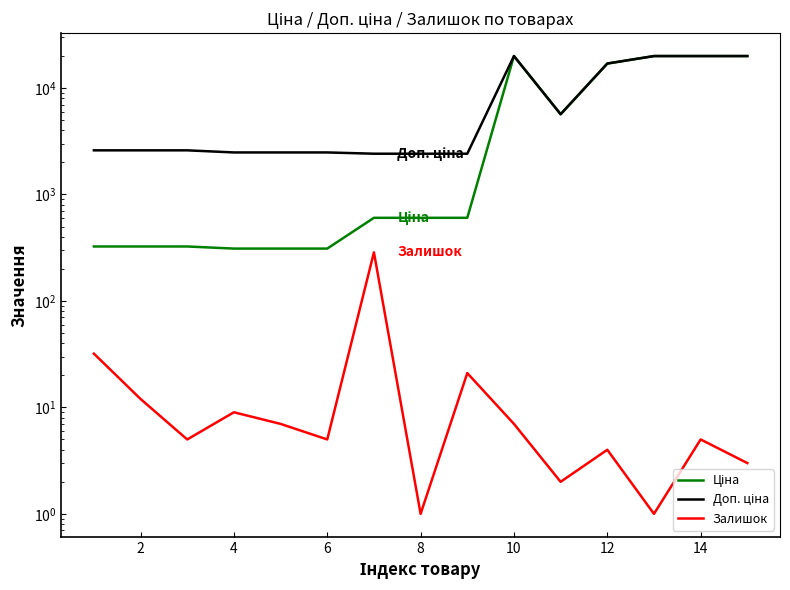

True or false: Залишок has a value of 14.0 at 0.

False